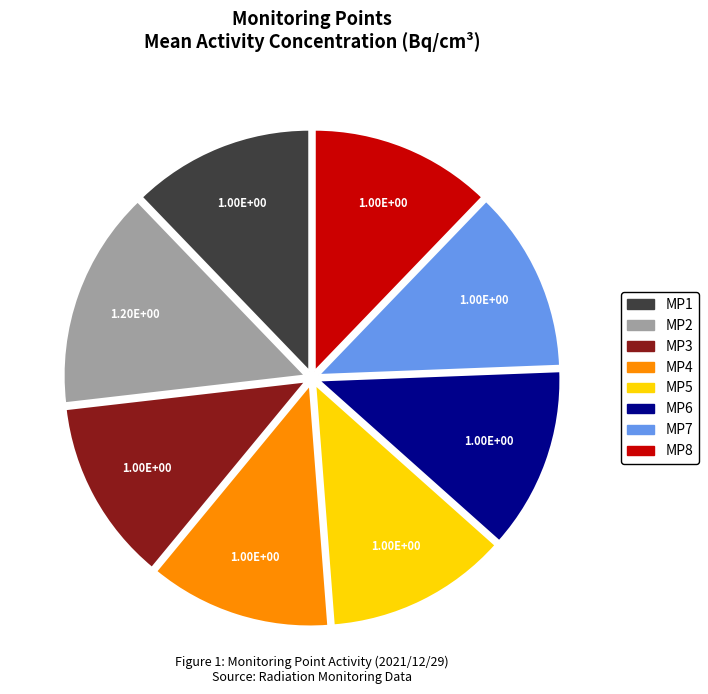

Is there any slice that represents more than half of the pie?

No